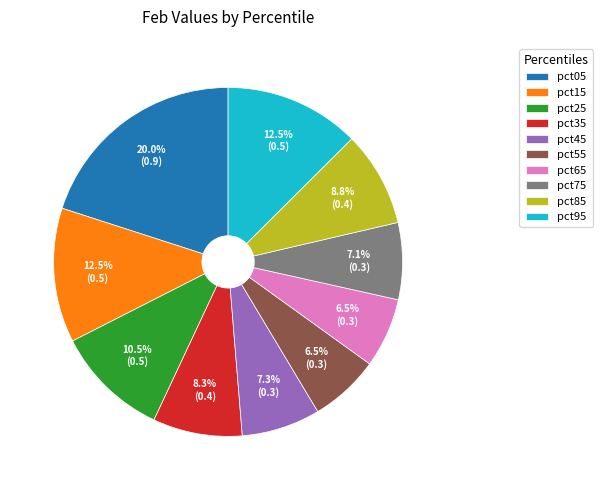

Combined, do pct35 and pct25 account for over 50%?

No